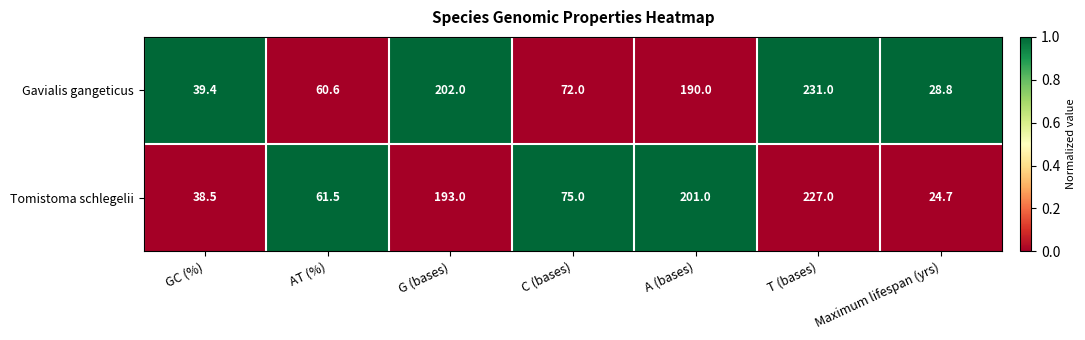

What is the sum of all Gavialis gangeticus values?

823.8